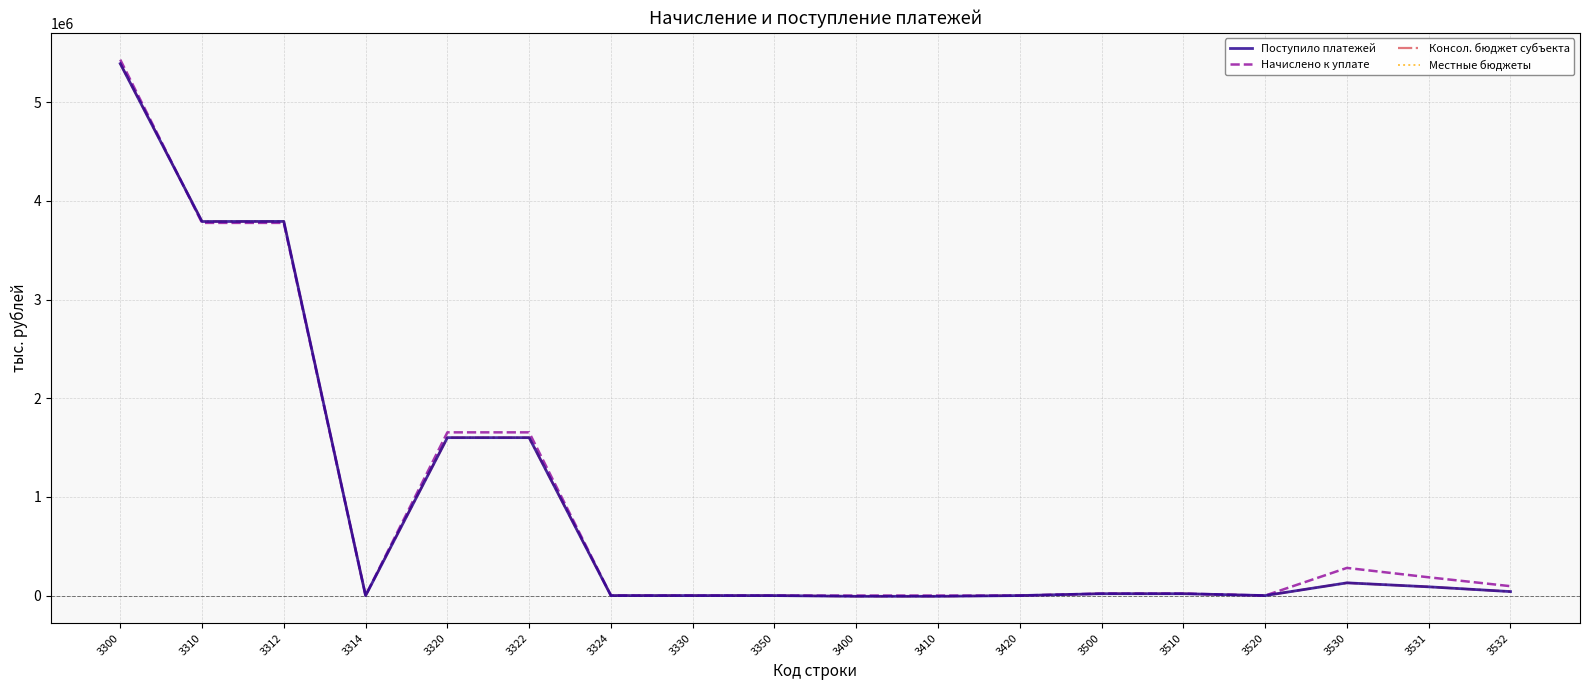

What is the total value across all series at 3324?

-80